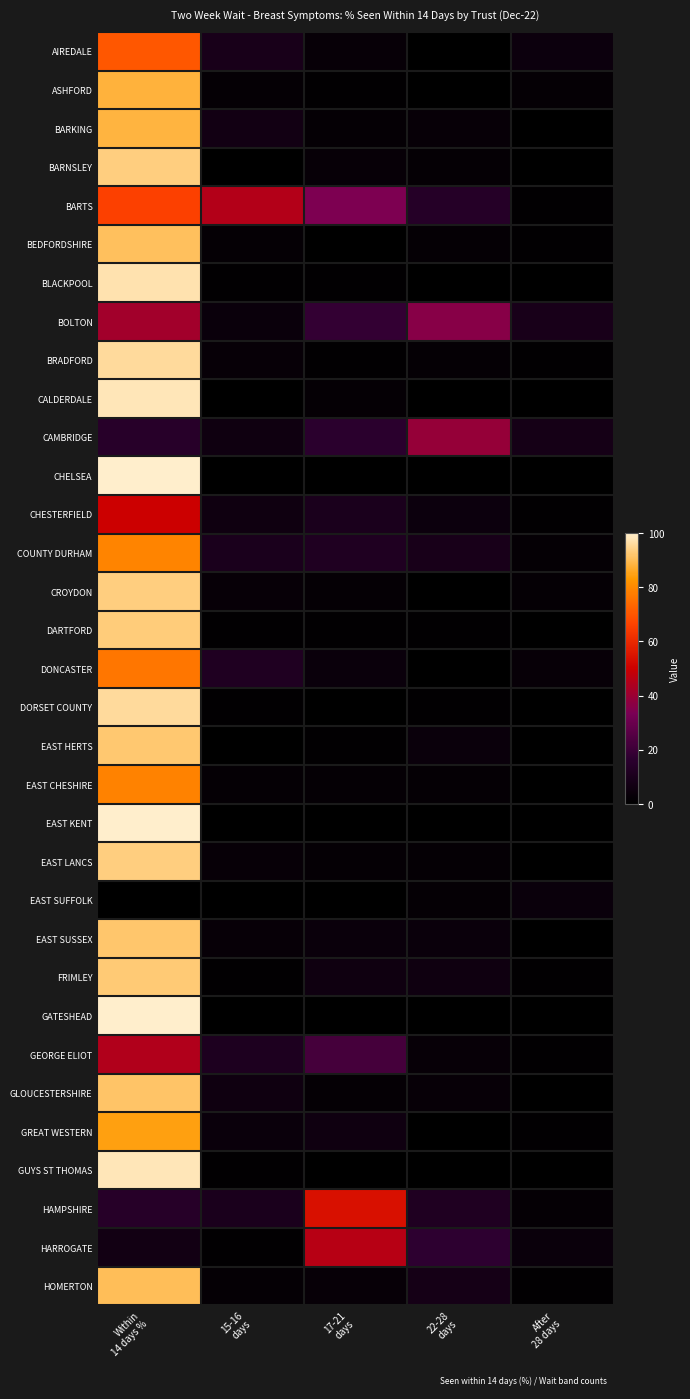

List the series in order of their peak value, lowest first.

EAST SUFFOLK, CAMBRIDGE, BOLTON, GEORGE ELIOT, HARROGATE, CHESTERFIELD, HAMPSHIRE, BARTS, AIREDALE, DONCASTER, EAST CHESHIRE, COUNTY DURHAM, GREAT WESTERN, ASHFORD, BARKING, HOMERTON, BEDFORDSHIRE, GLOUCESTERSHIRE, EAST SUSSEX, EAST HERTS, FRIMLEY, DARTFORD, BARNSLEY, CROYDON, EAST LANCS, BRADFORD, DORSET COUNTY, BLACKPOOL, CALDERDALE, GUYS ST THOMAS, CHELSEA, EAST KENT, GATESHEAD